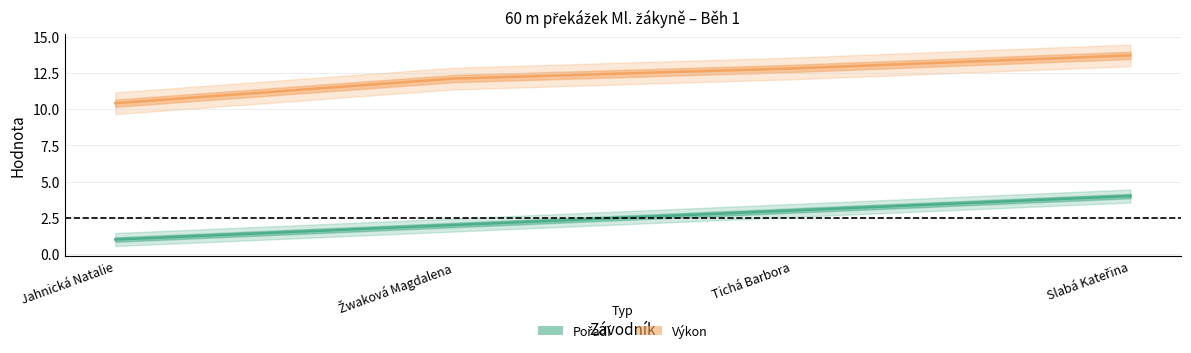

True or false: Výkon and Pořadí intersect in this chart.

False